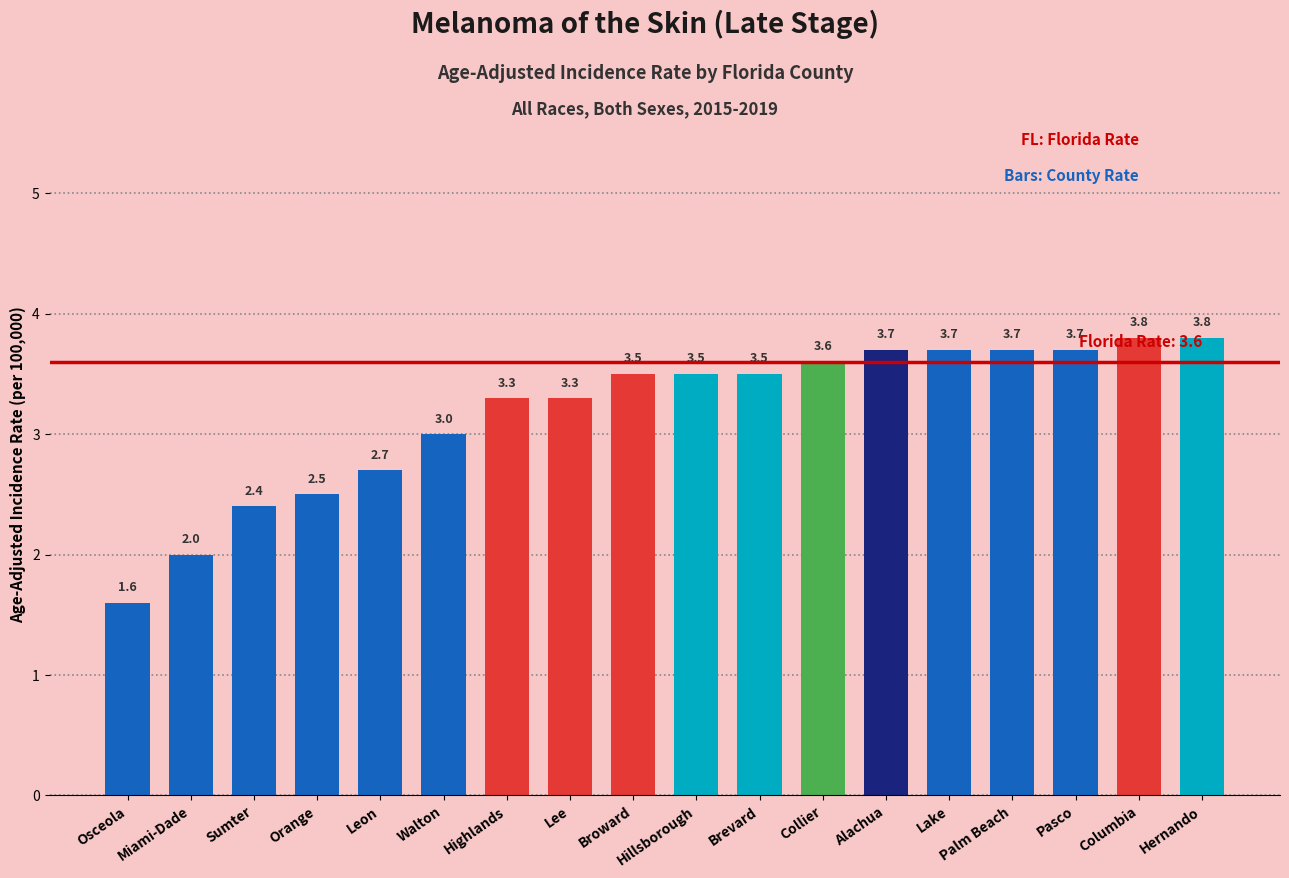

What is the sum of the values at Hillsborough and Pasco?

7.2